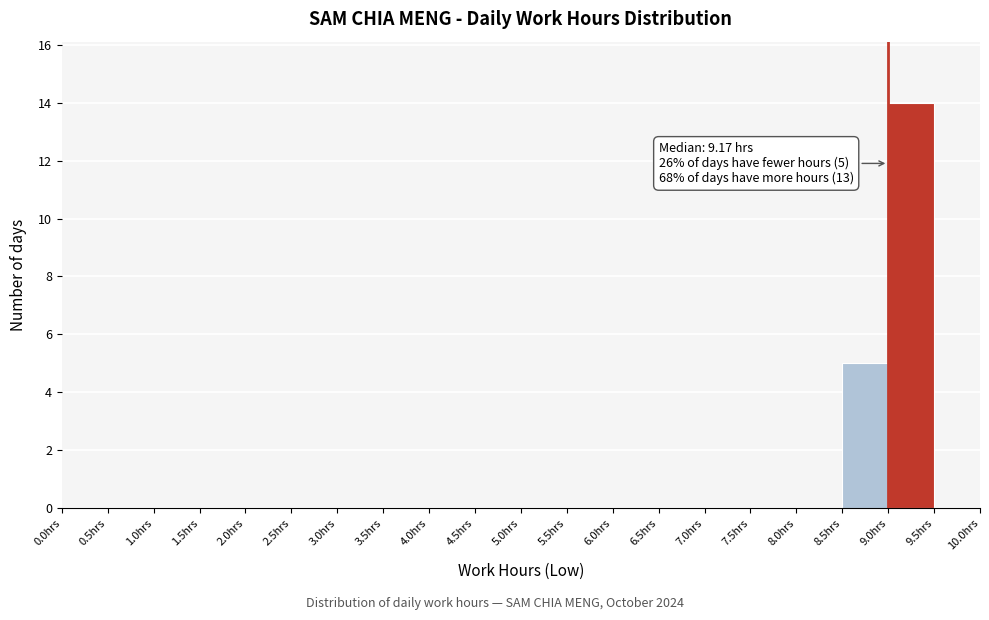

Over which range of the x-axis is the bar tallest?

9.0 to 9.5